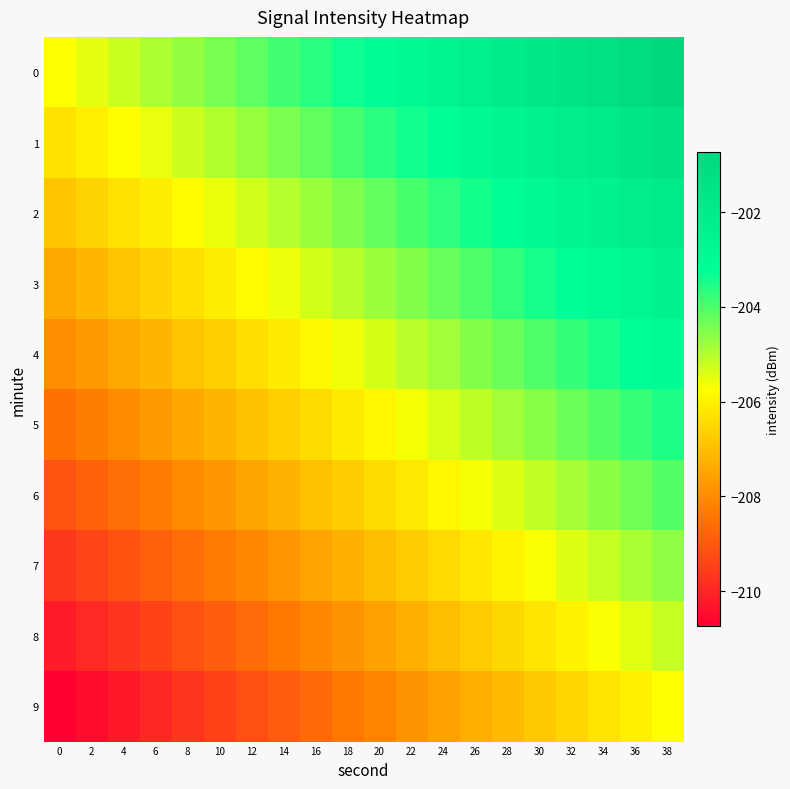

Reading right to left, transcribe all the data shown in this chart.

0: 38=-200.7	36=-201.0	34=-201.3	32=-201.5	30=-201.8	28=-202.1	26=-202.3	24=-202.6	22=-202.8	20=-203.1	18=-203.4	16=-203.6	14=-203.9	12=-204.2	10=-204.4	8=-204.7	6=-205.0	4=-205.2	2=-205.5	0=-205.7
1: 38=-201.3	36=-201.6	34=-201.8	32=-202.1	30=-202.3	28=-202.6	26=-202.9	24=-203.1	22=-203.4	20=-203.7	18=-203.9	16=-204.2	14=-204.5	12=-204.7	10=-205.0	8=-205.2	6=-205.5	4=-205.8	2=-206.0	0=-206.3
2: 38=-201.9	36=-202.1	34=-202.4	32=-202.6	30=-202.9	28=-203.2	26=-203.4	24=-203.7	22=-204.0	20=-204.2	18=-204.5	16=-204.7	14=-205.0	12=-205.3	10=-205.5	8=-205.8	6=-206.1	4=-206.3	2=-206.6	0=-206.9
3: 38=-202.4	36=-202.7	34=-202.9	32=-203.2	30=-203.5	28=-203.7	26=-204.0	24=-204.2	22=-204.5	20=-204.8	18=-205.0	16=-205.3	14=-205.6	12=-205.8	10=-206.1	8=-206.4	6=-206.6	4=-206.9	2=-207.1	0=-207.4
4: 38=-203.0	36=-203.2	34=-203.5	32=-203.8	30=-204.0	28=-204.3	26=-204.5	24=-204.8	22=-205.1	20=-205.3	18=-205.6	16=-205.9	14=-206.1	12=-206.4	10=-206.6	8=-206.9	6=-207.2	4=-207.4	2=-207.7	0=-208.0
5: 38=-203.5	36=-203.8	34=-204.0	32=-204.3	30=-204.6	28=-204.8	26=-205.1	24=-205.4	22=-205.6	20=-205.9	18=-206.1	16=-206.4	14=-206.7	12=-206.9	10=-207.2	8=-207.5	6=-207.7	4=-208.0	2=-208.3	0=-208.5
6: 38=-204.1	36=-204.3	34=-204.6	32=-204.9	30=-205.1	28=-205.4	26=-205.7	24=-205.9	22=-206.2	20=-206.4	18=-206.7	16=-207.0	14=-207.2	12=-207.5	10=-207.8	8=-208.0	6=-208.3	4=-208.5	2=-208.8	0=-209.1
7: 38=-204.6	36=-204.9	34=-205.2	32=-205.4	30=-205.7	28=-205.9	26=-206.2	24=-206.5	22=-206.7	20=-207.0	18=-207.3	16=-207.5	14=-207.8	12=-208.0	10=-208.3	8=-208.6	6=-208.8	4=-209.1	2=-209.4	0=-209.6
8: 38=-205.2	36=-205.4	34=-205.7	32=-206.0	30=-206.2	28=-206.5	26=-206.8	24=-207.0	22=-207.3	20=-207.6	18=-207.8	16=-208.1	14=-208.3	12=-208.6	10=-208.9	8=-209.1	6=-209.4	4=-209.7	2=-209.9	0=-210.2
9: 38=-205.7	36=-206.0	34=-206.3	32=-206.5	30=-206.8	28=-207.1	26=-207.3	24=-207.6	22=-207.8	20=-208.1	18=-208.4	16=-208.6	14=-208.9	12=-209.2	10=-209.4	8=-209.7	6=-210.0	4=-210.2	2=-210.5	0=-210.7